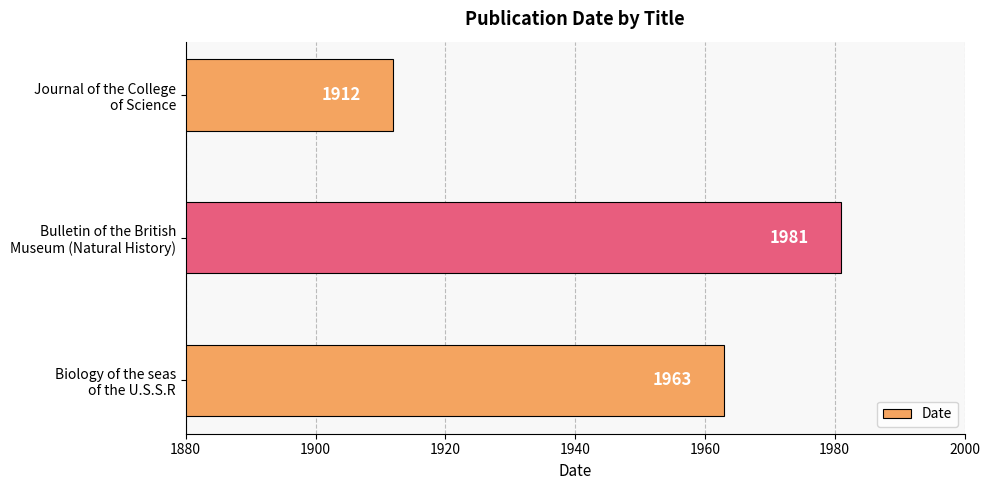

What is the difference between the second highest and minimum values?

51